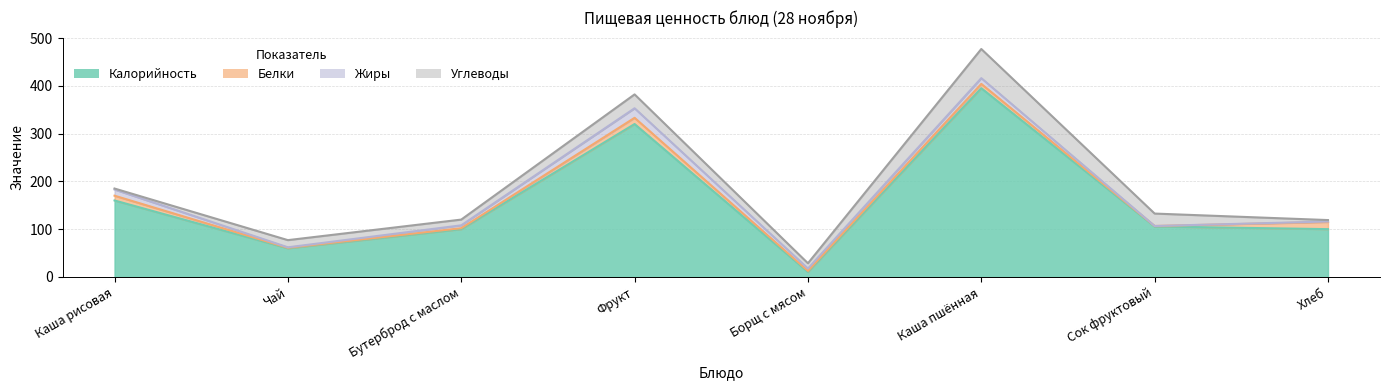

True or false: Углеводы and Калорийность intersect in this chart.

True